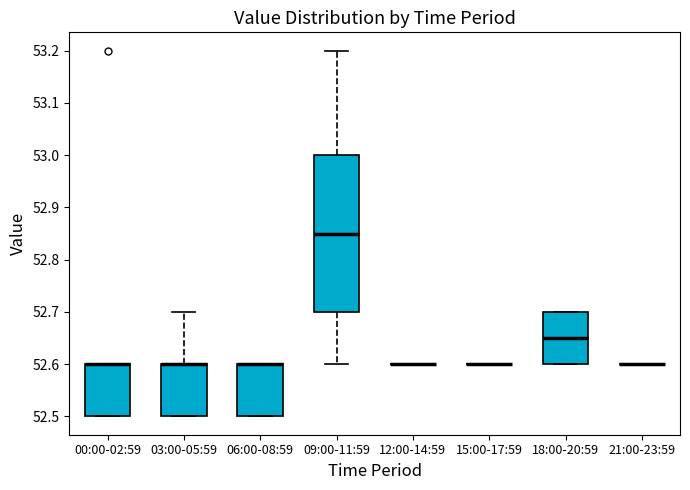

Reading left to right, transcribe this box plot: for each box, give where its median line is, the range the box spans, and where its two whiskers end, as read against the y-axis. The values are not printed on the chart, so give them approximately, as read against the axis.

00:00-02:59: median 52.60 (drawn on the box's upper edge), box 52.50 to 52.60, whiskers 52.50 to 52.60
03:00-05:59: median 52.60 (drawn on the box's upper edge), box 52.50 to 52.60, whiskers 52.50 to 52.70
06:00-08:59: median 52.60 (drawn on the box's upper edge), box 52.50 to 52.60, whiskers 52.50 to 52.60
09:00-11:59: median 52.85, box 52.70 to 53.00, whiskers 52.60 to 53.20
12:00-14:59: box collapsed to a line at 52.60, whiskers 52.60 to 52.60
15:00-17:59: box collapsed to a line at 52.60, whiskers 52.60 to 52.60
18:00-20:59: median 52.65, box 52.60 to 52.70, whiskers 52.60 to 52.70
21:00-23:59: box collapsed to a line at 52.60, whiskers 52.60 to 52.60